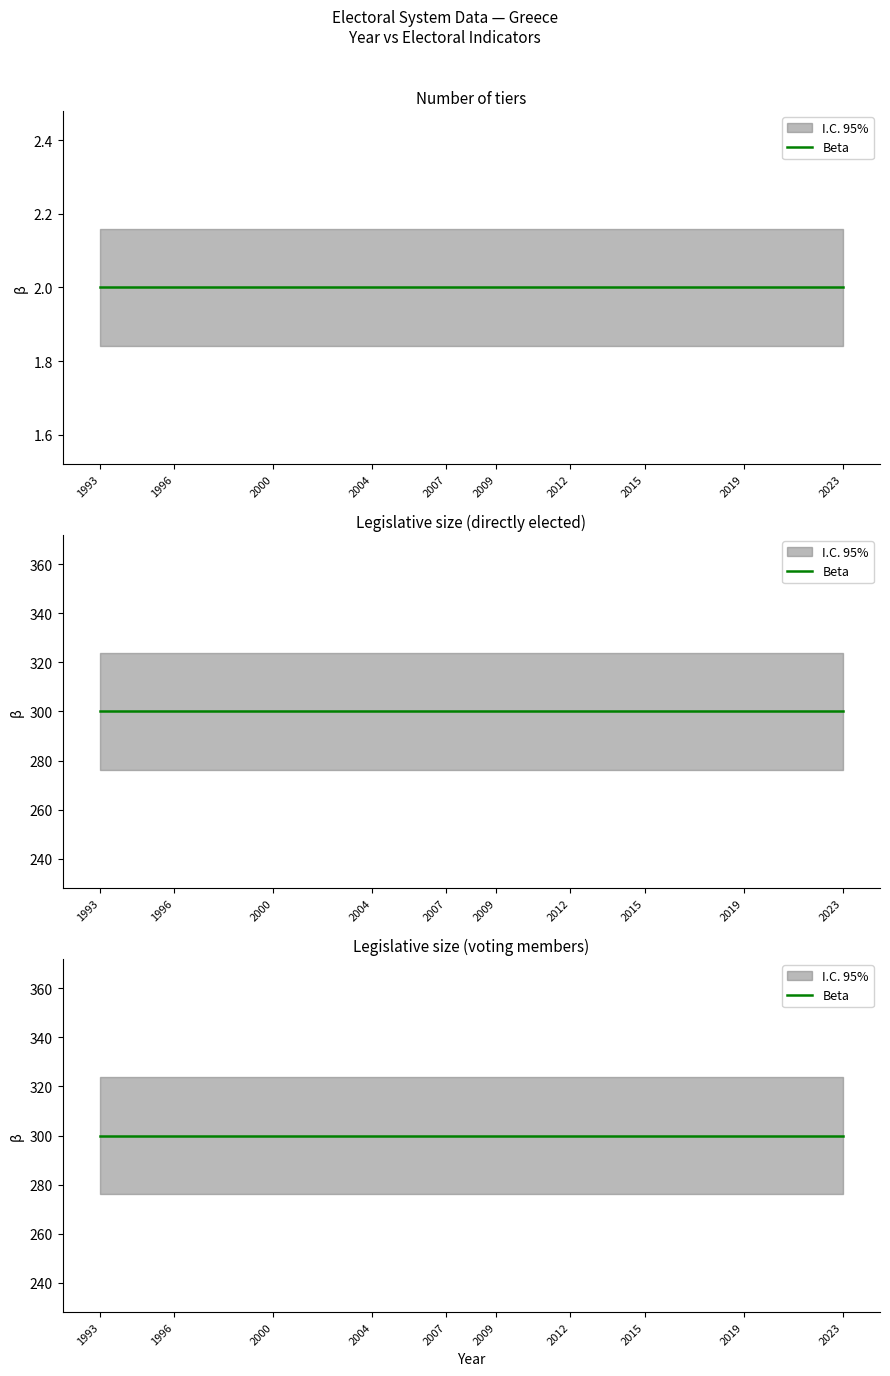

What is the approximate value of Number of tiers at 2007?

2